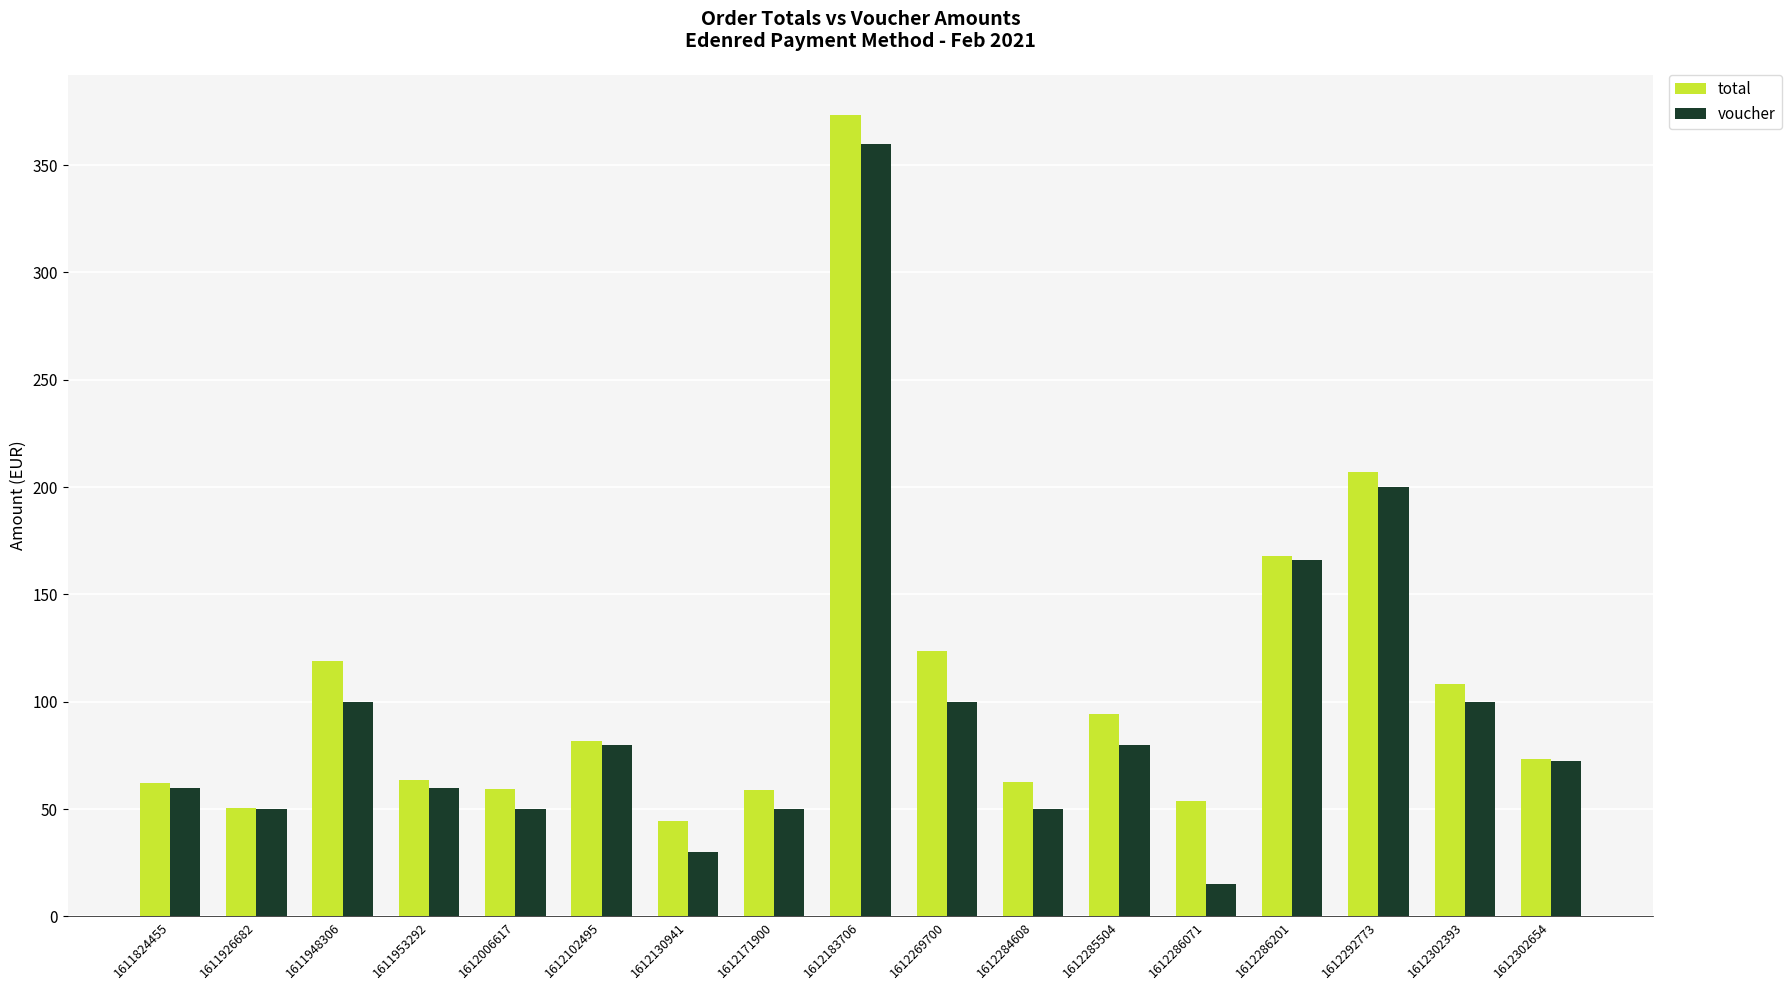

The total series shows 108.3 at 1612302393. True or false?

True